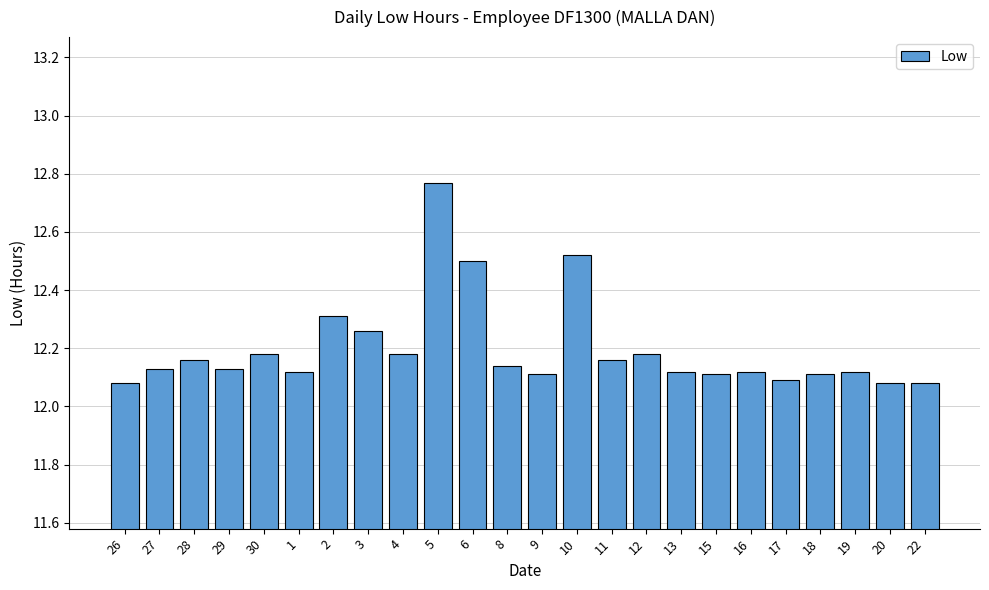

The value at 2 is 17.0. True or false?

False